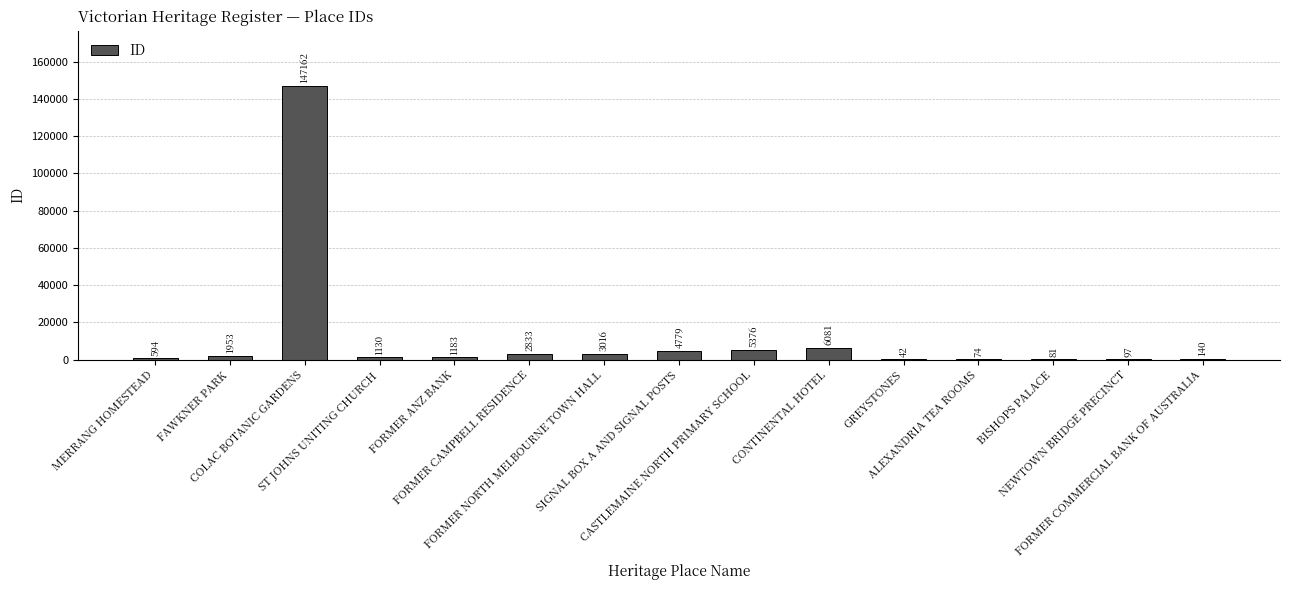

What is the maximum value shown in the chart?

147162